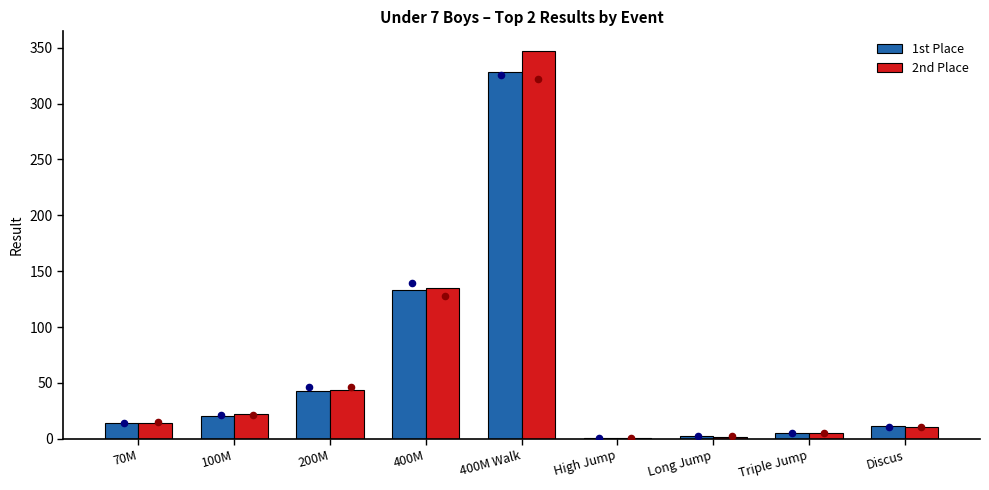

What are all the series names shown in the legend?

1st Place, 2nd Place